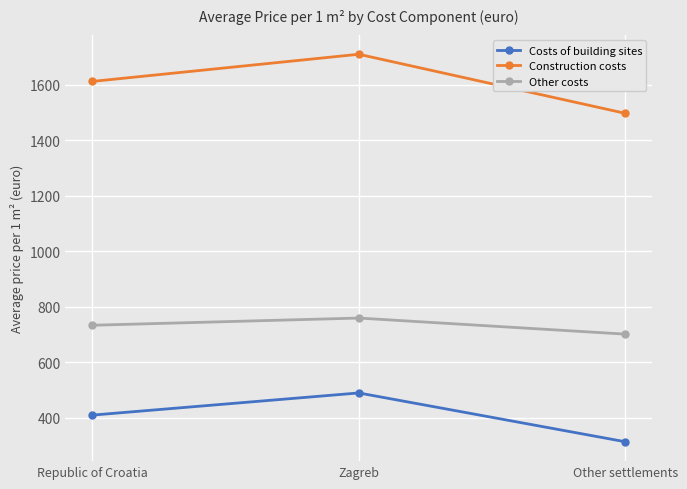

What is the highest value of the Costs of building sites series?

489